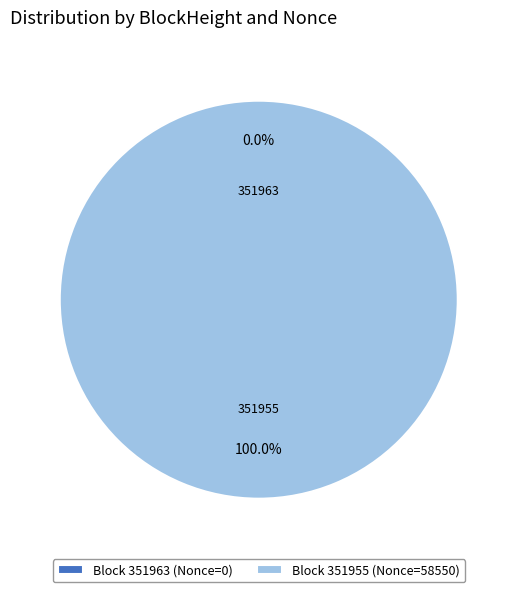

Which category accounts for the majority?

351955